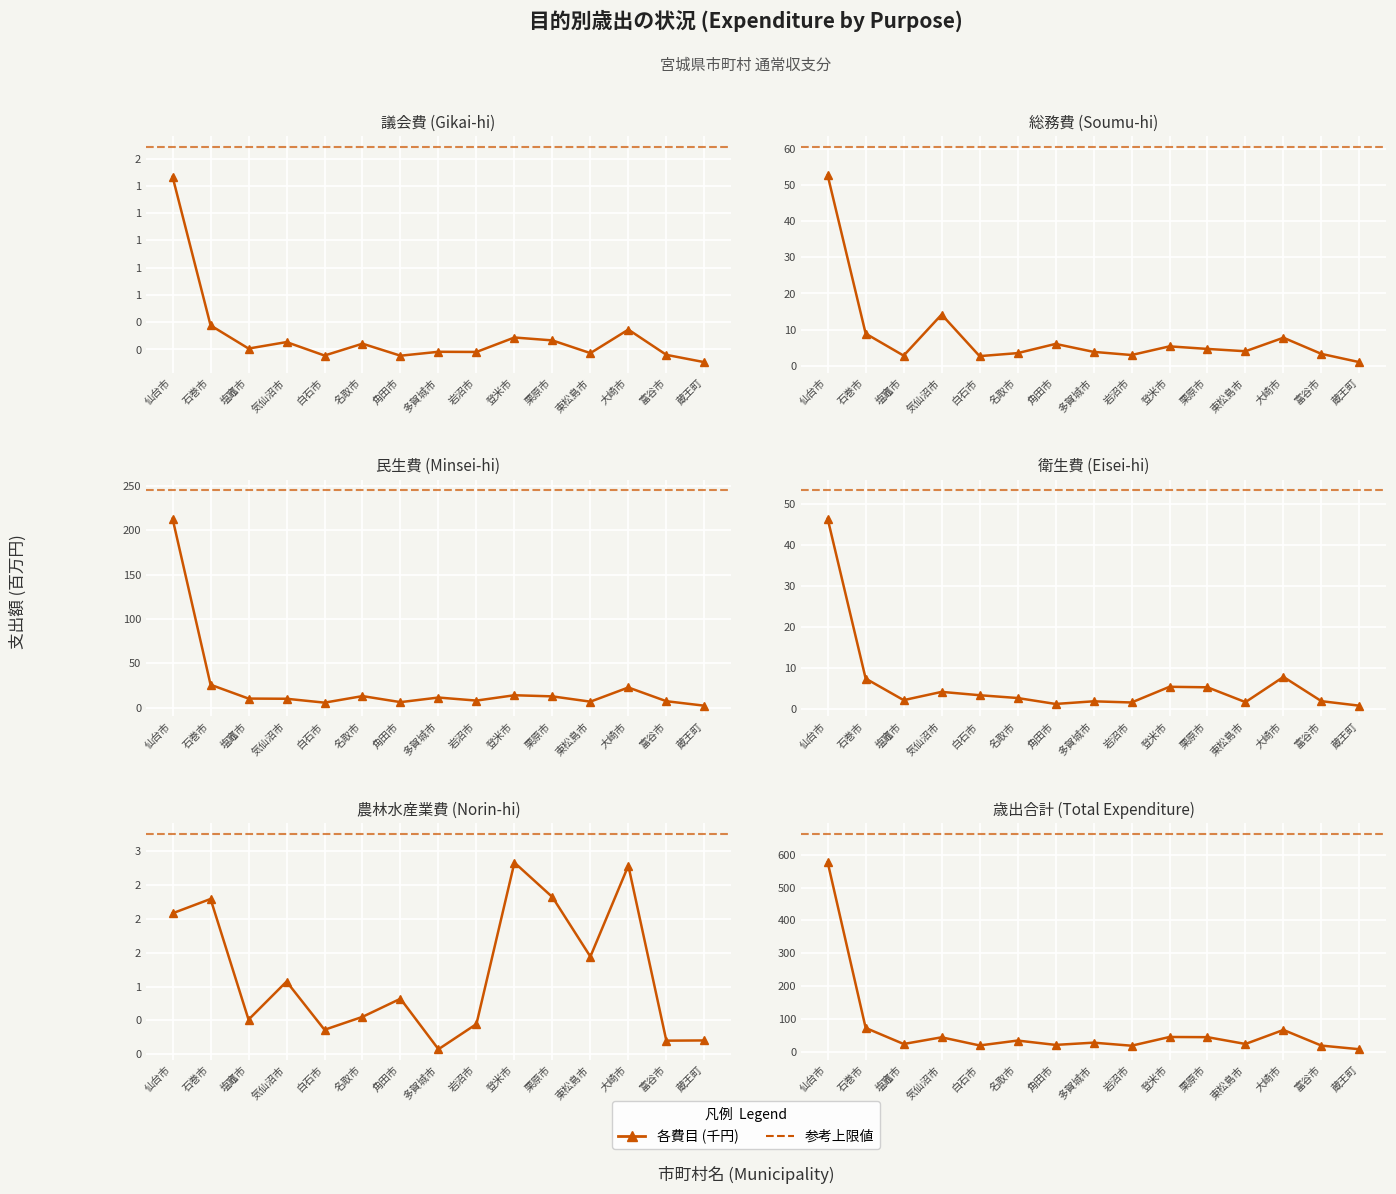

What is the sum of the 歳出合計 values at 仙台市 and 白石市?

596.1